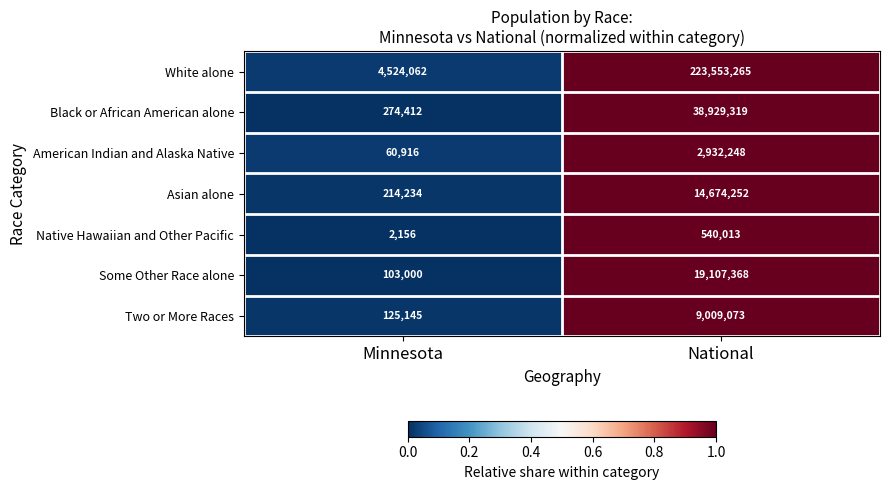

What is the total value across all series at Minnesota?

5303925